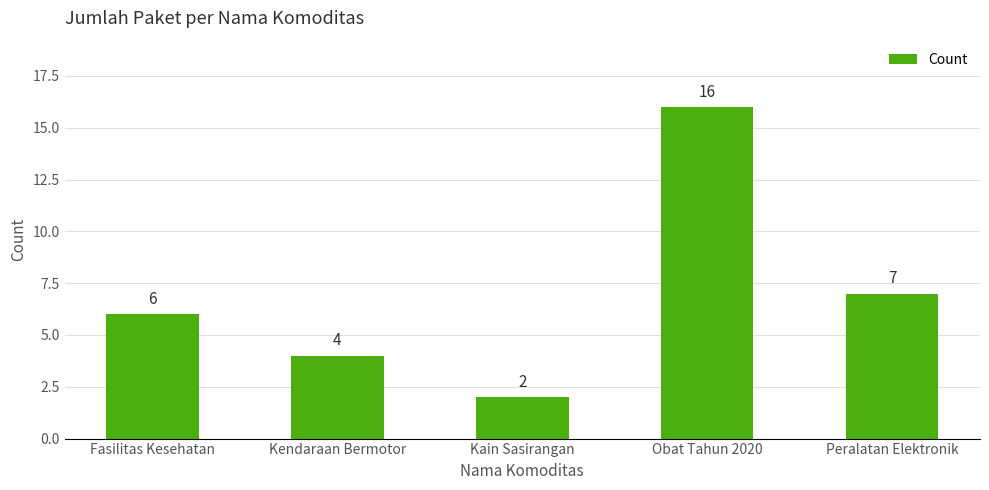

List the labels in order of value, smallest first.

Kain Sasirangan, Kendaraan Bermotor, Fasilitas Kesehatan, Peralatan Elektronik, Obat Tahun 2020